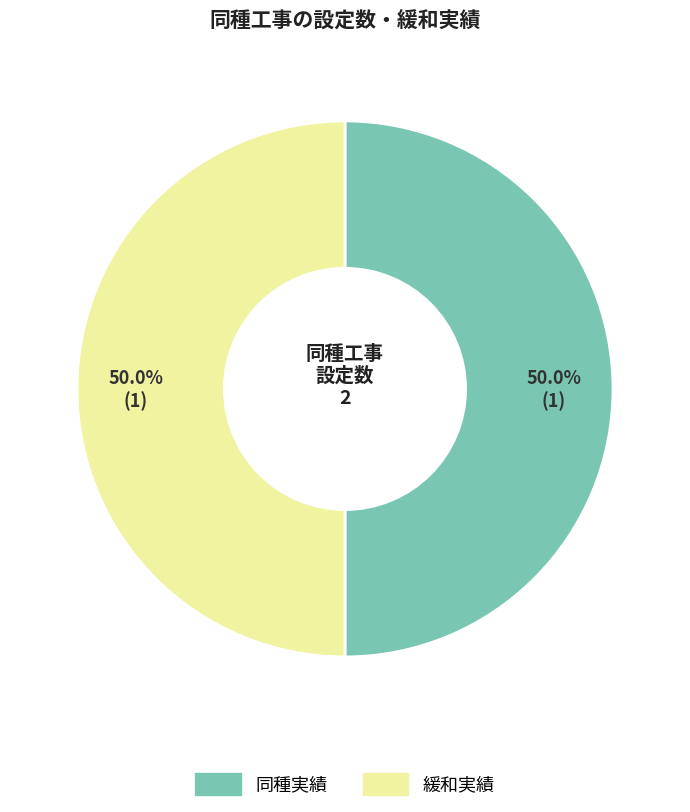

How many segments does this pie chart have?

2